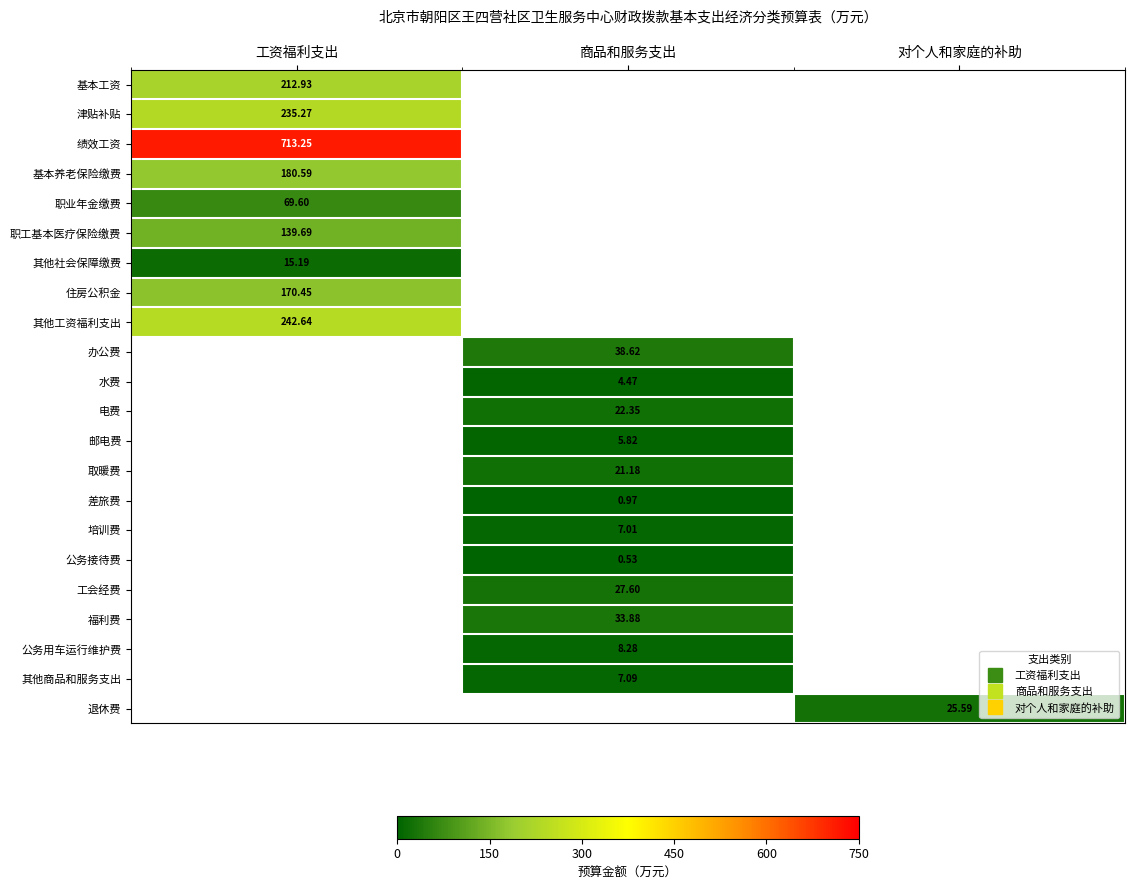

Count the number of categories in the chart.

3